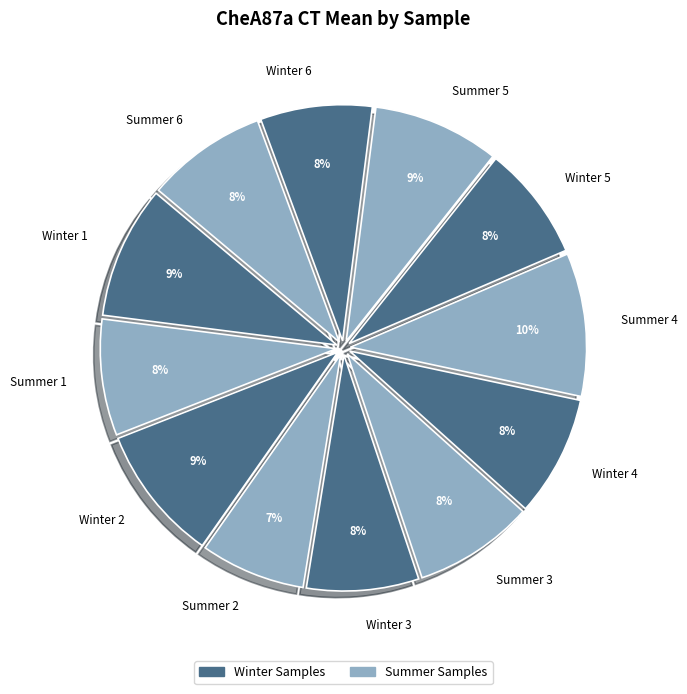

What is the ratio of the value at Summer 2 to the value at Winter 4?

0.9